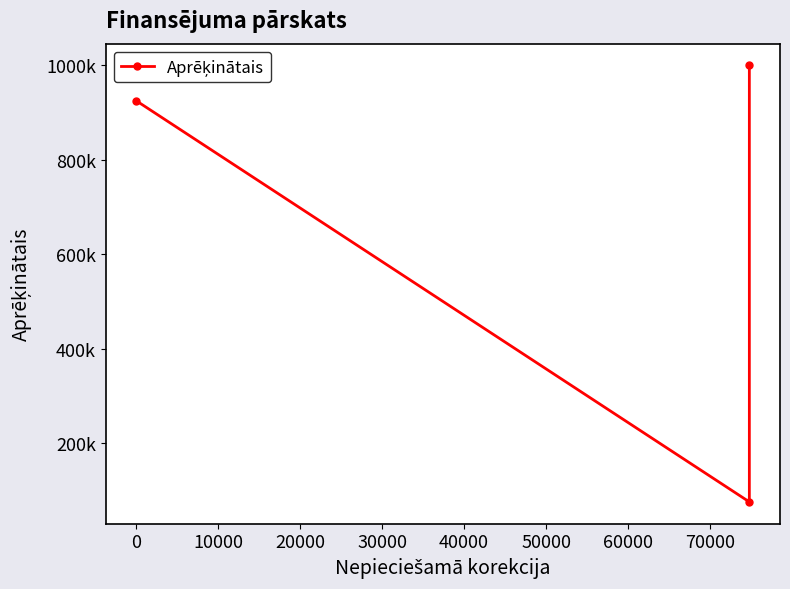

Is it true that the value at 0 is 51013.1?

False